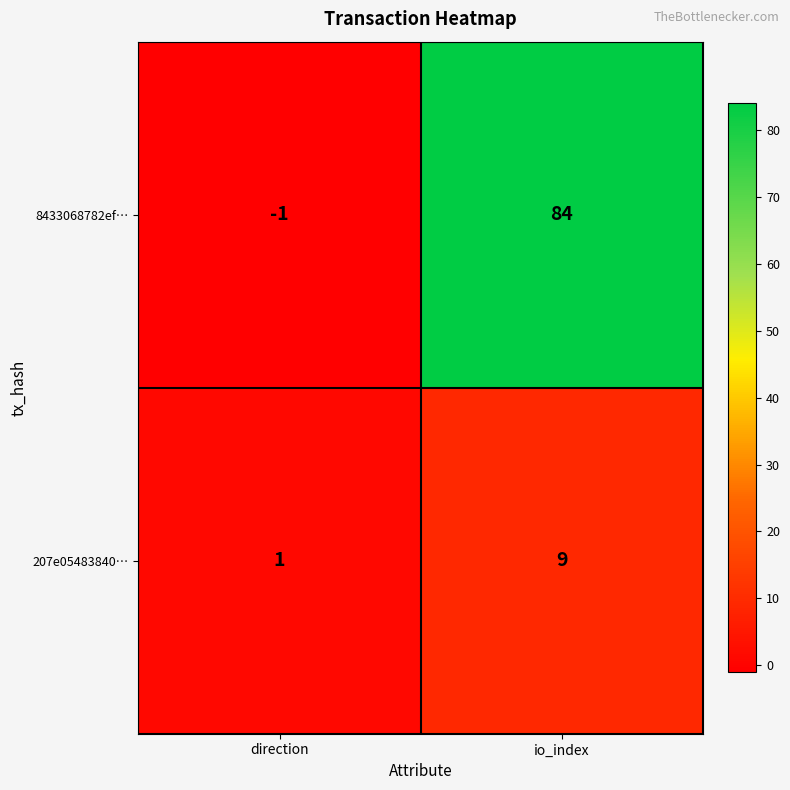

Reading left to right, list all the values displayed in this chart.

8433068782ef…: direction=-1	io_index=84
207e05483840…: direction=1	io_index=9